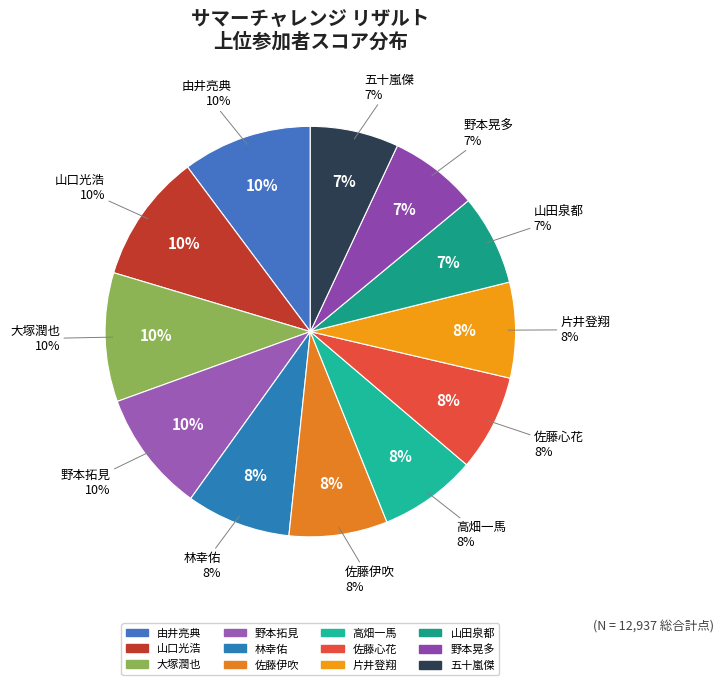

Does 高畑一馬 represent more than half of the total?

No